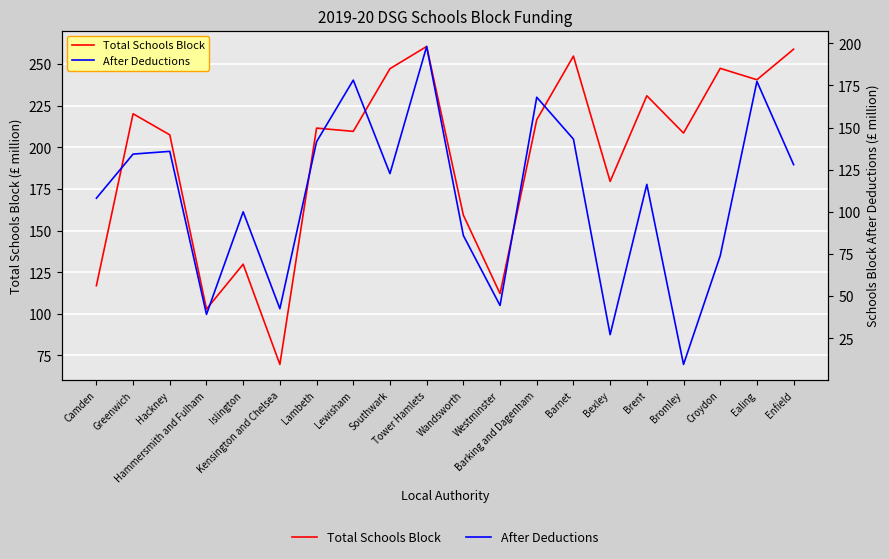

How many data points does each series have?

20